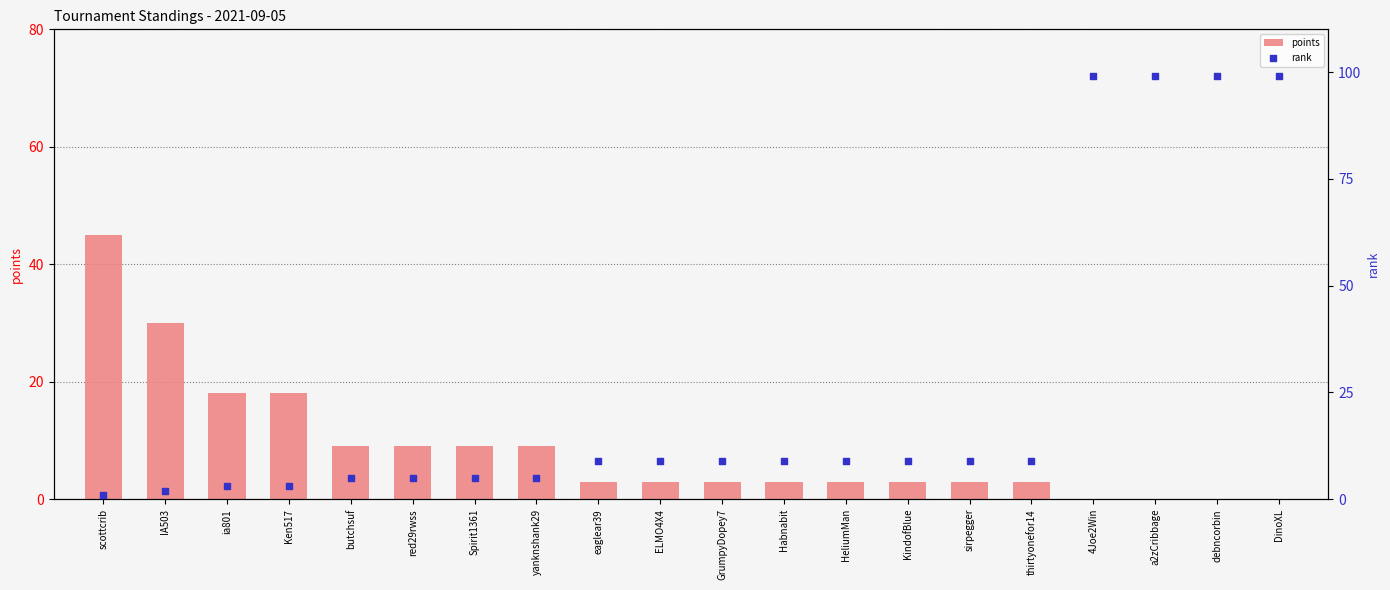

What are all the series names shown in the legend?

points, rank